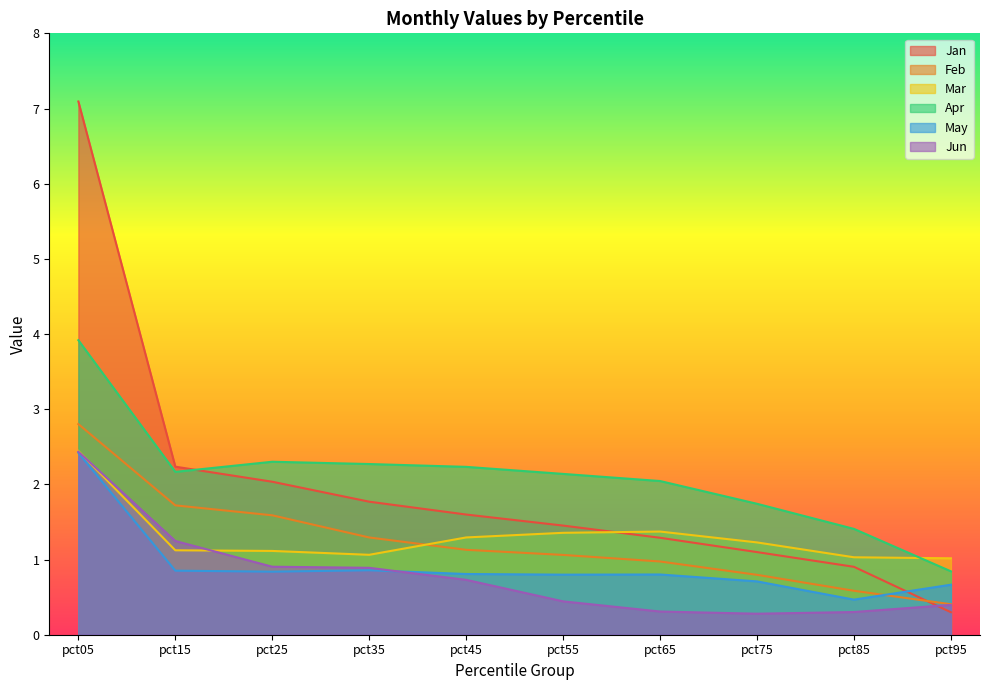

List the labels in order of Mar value, largest first.

pct05, pct65, pct55, pct45, pct75, pct15, pct25, pct35, pct85, pct95